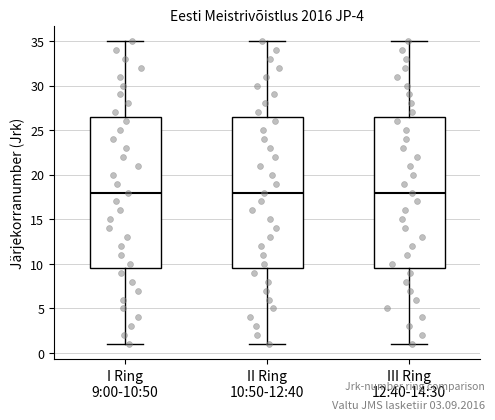

Reading left to right, transcribe this box plot: for each box, give where its median line is, the range the box spans, and where its two whiskers end, as read against the y-axis. The values are not printed on the chart, so give them approximately, as read against the axis.

I Ring 9:00-10:50: median 18.0, box 9.5 to 26.5, whiskers 1.0 to 35.0
II Ring 10:50-12:40: median 18.0, box 9.5 to 26.5, whiskers 1.0 to 35.0
III Ring 12:40-14:30: median 18.0, box 9.5 to 26.5, whiskers 1.0 to 35.0